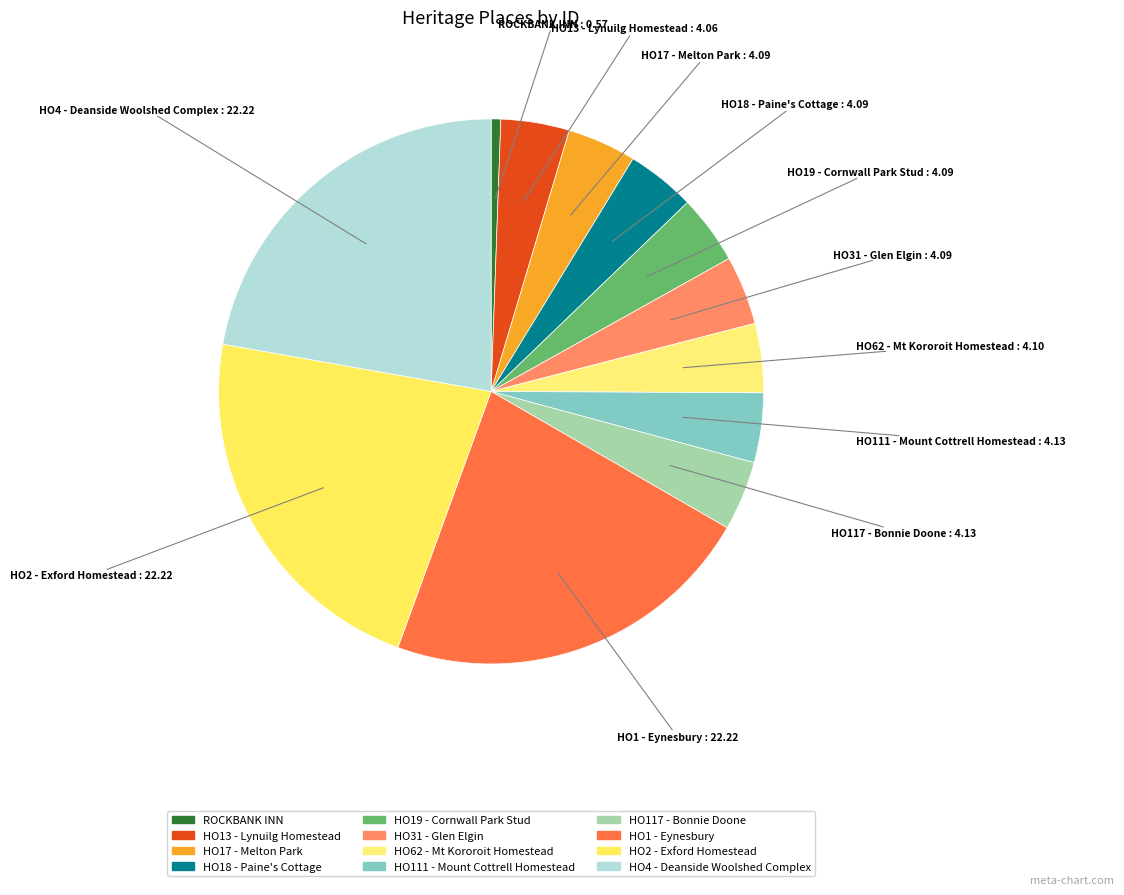

Count the number of slices in the pie.

12